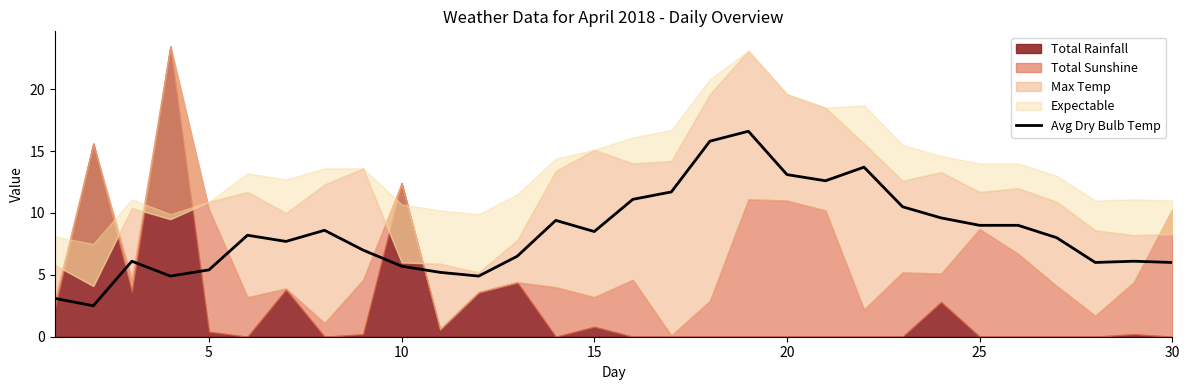

Reading left to right, extract all data points from this chart.

3.1	2.5	6.1	4.9	5.4	8.2	7.7	8.6	7.0	5.7	5.2	4.9	6.5	9.4	8.5	11.1	11.7	15.8	16.6	13.1	12.6	13.7	10.5	9.6	9.0	9.0	8.0	6.0	6.1	6.0